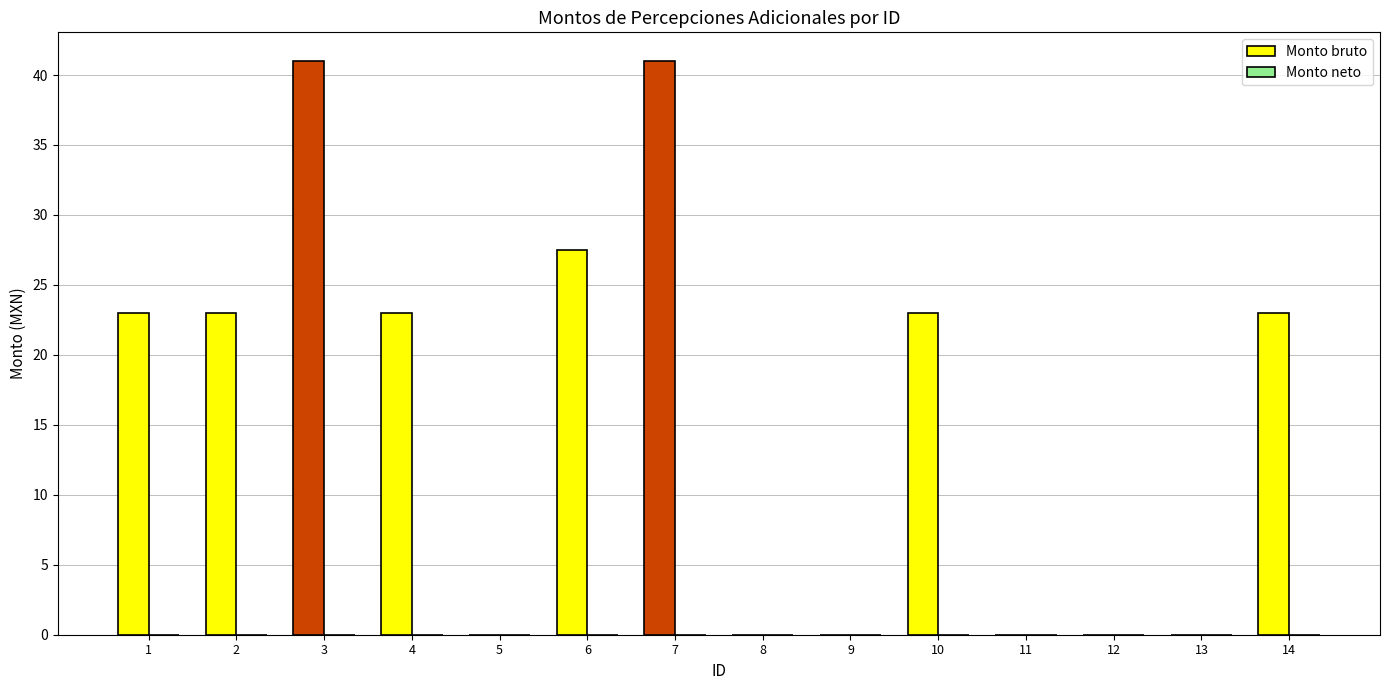

Reading left to right, transcribe all the data shown in this chart.

1=23.0	2=23.0	3=41.0	4=23.0	5=0.0	6=27.5	7=41.0	8=0.0	9=0.0	10=23.0	11=0.0	12=0.0	13=0.0	14=23.0